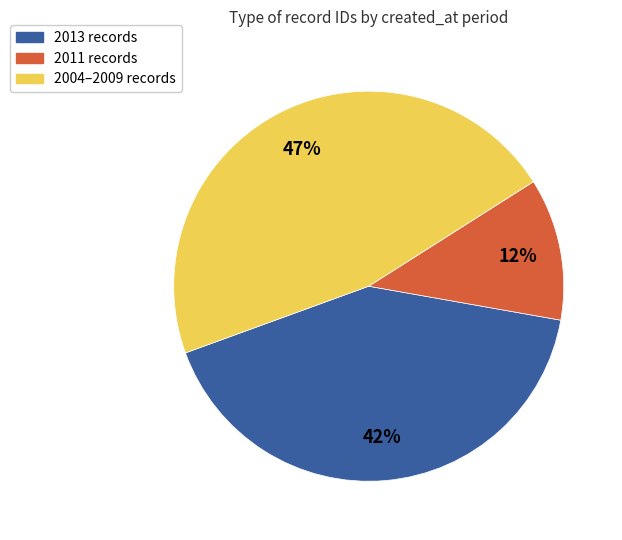

To the nearest percent, what is the difference between the largest and smallest slice percentages?

35%